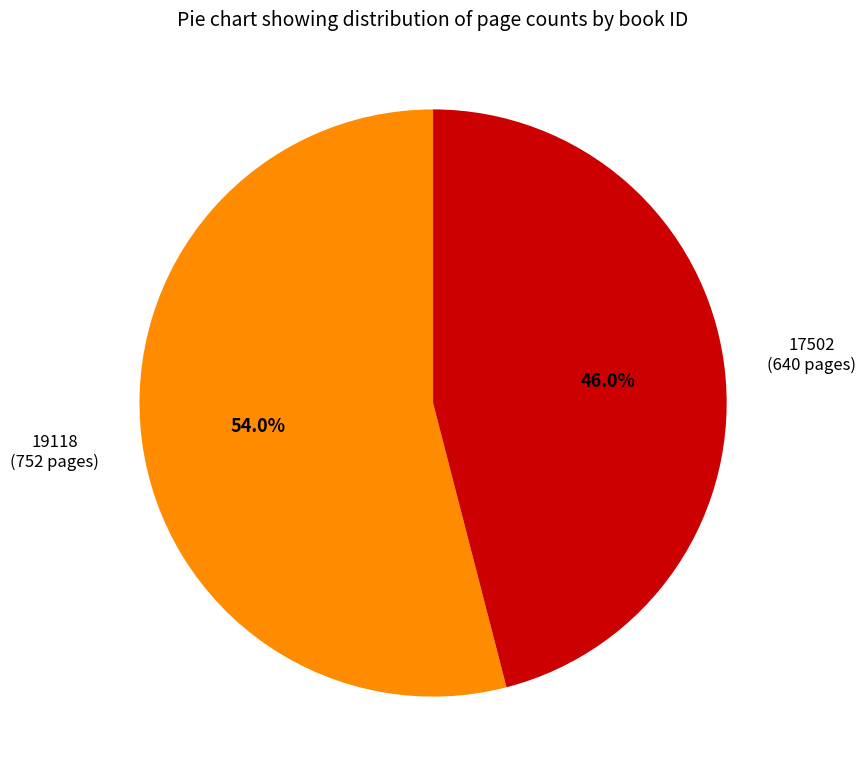

Is there a majority slice in this chart?

Yes